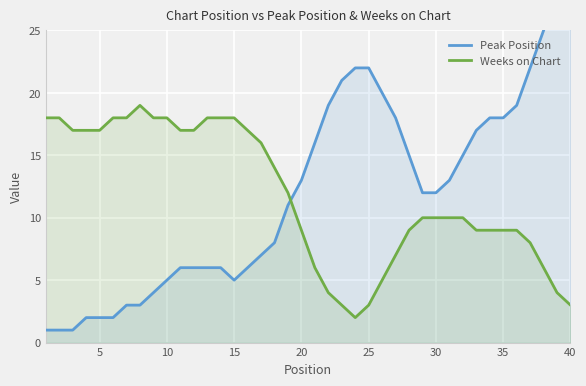

What are all the series names shown in the legend?

Peak Position, Weeks on Chart